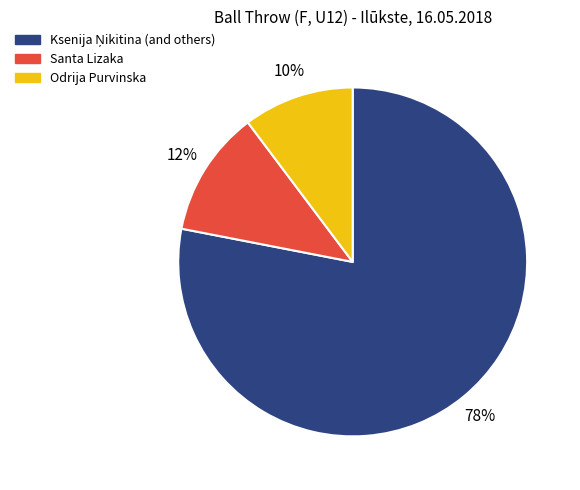

The Santa Lizaka slice represents 23% of the pie. True or false?

False